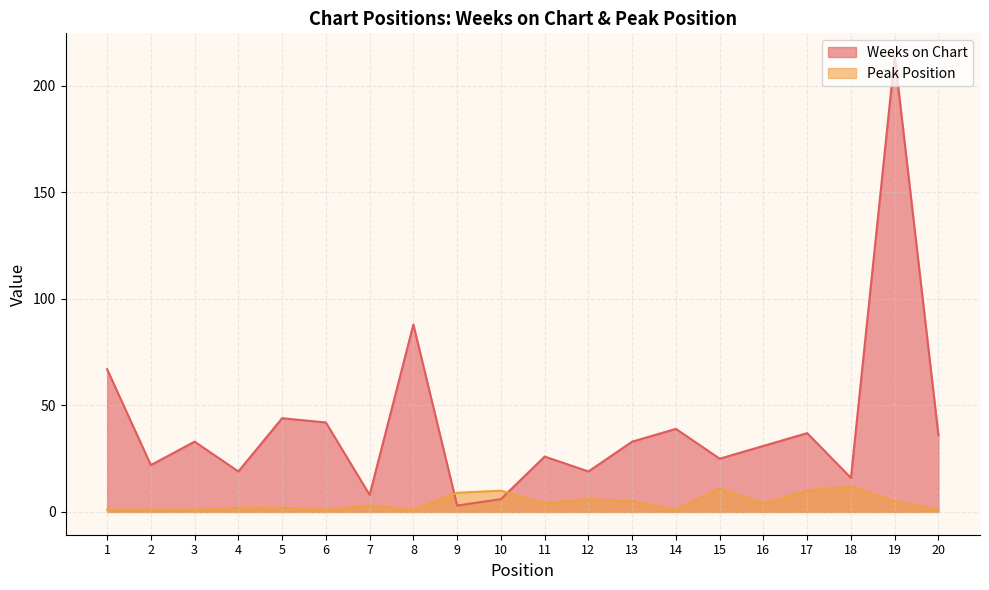

What is the maximum value for Peak Position?

12